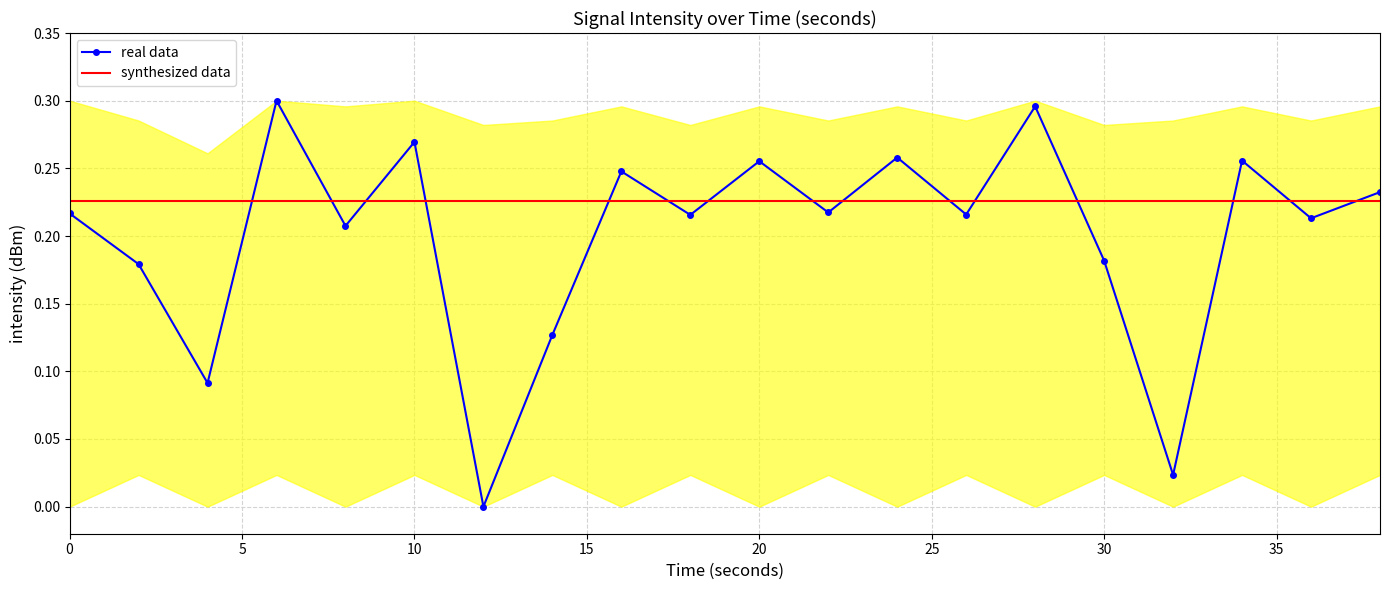

Rank the series by their average value, from highest to lowest.

synthesized data, real data